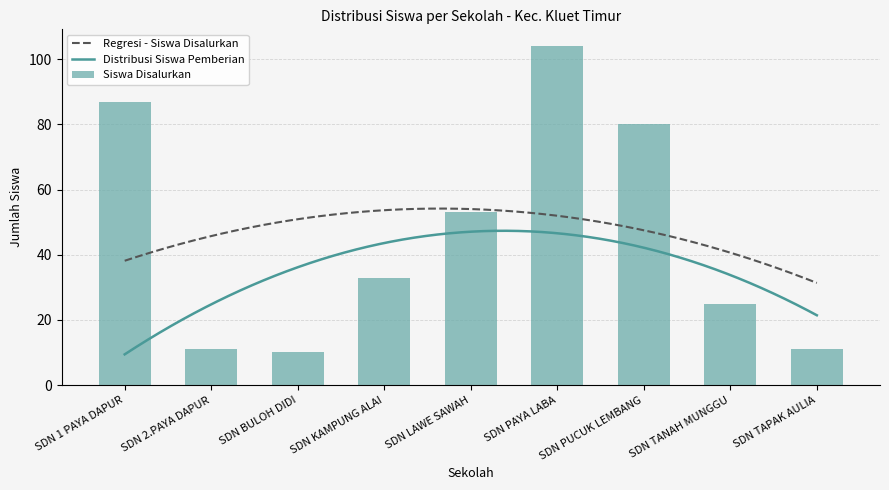

True or false: Regresi - Siswa Disalurkan and Distribusi Siswa Pemberian intersect in this chart.

False